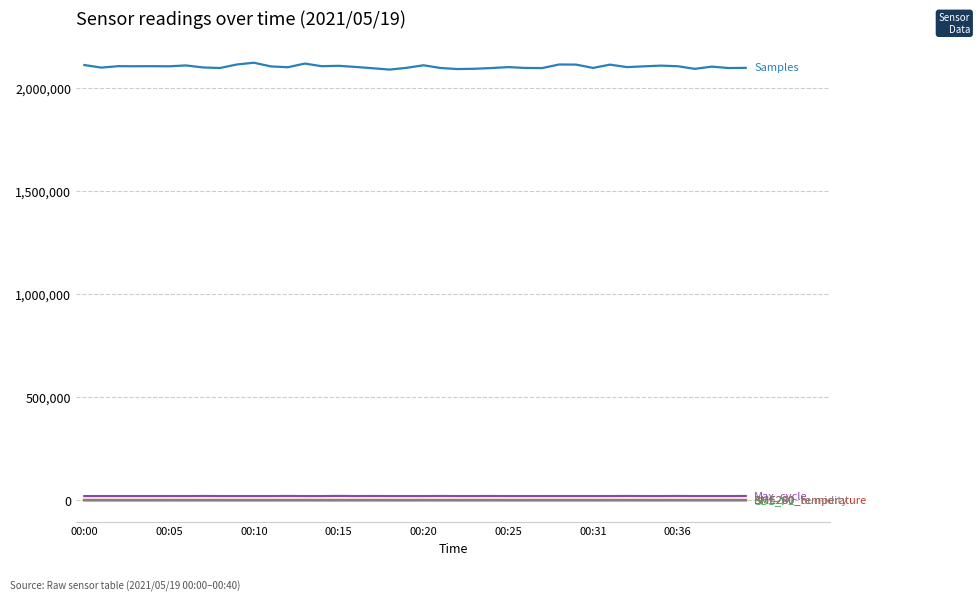

What is the greatest value displayed?

2123701.0